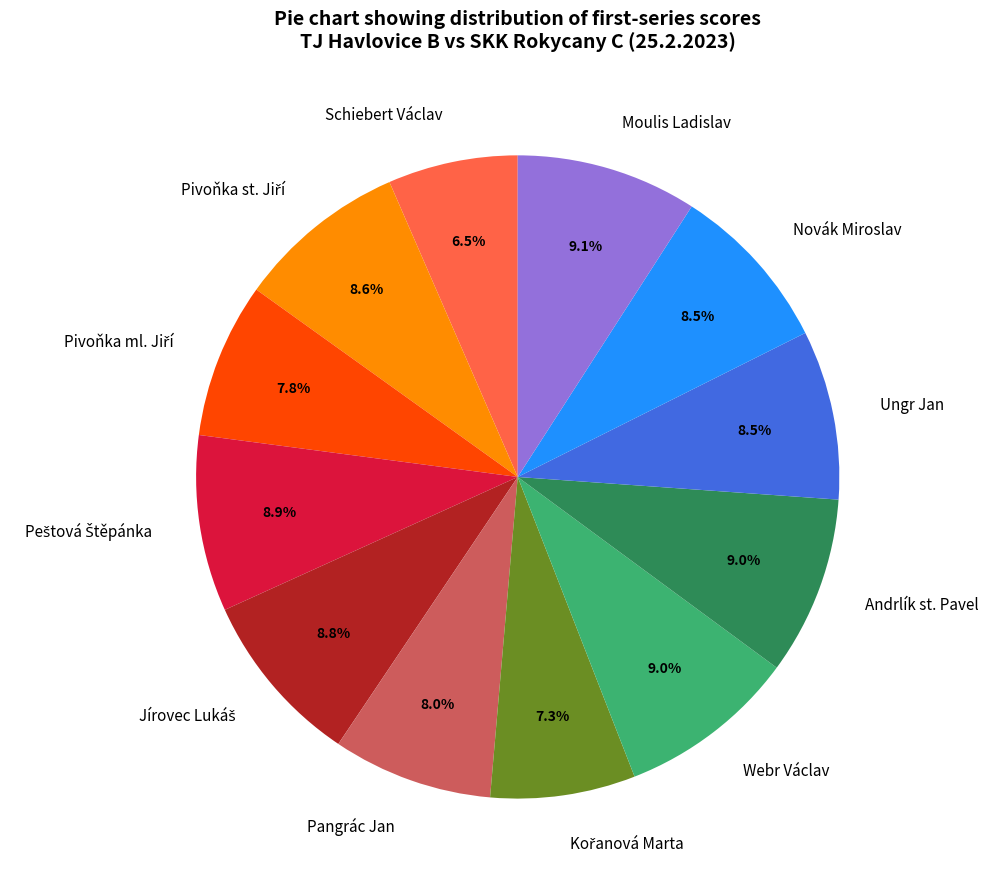

How many slices are in this pie chart?

12